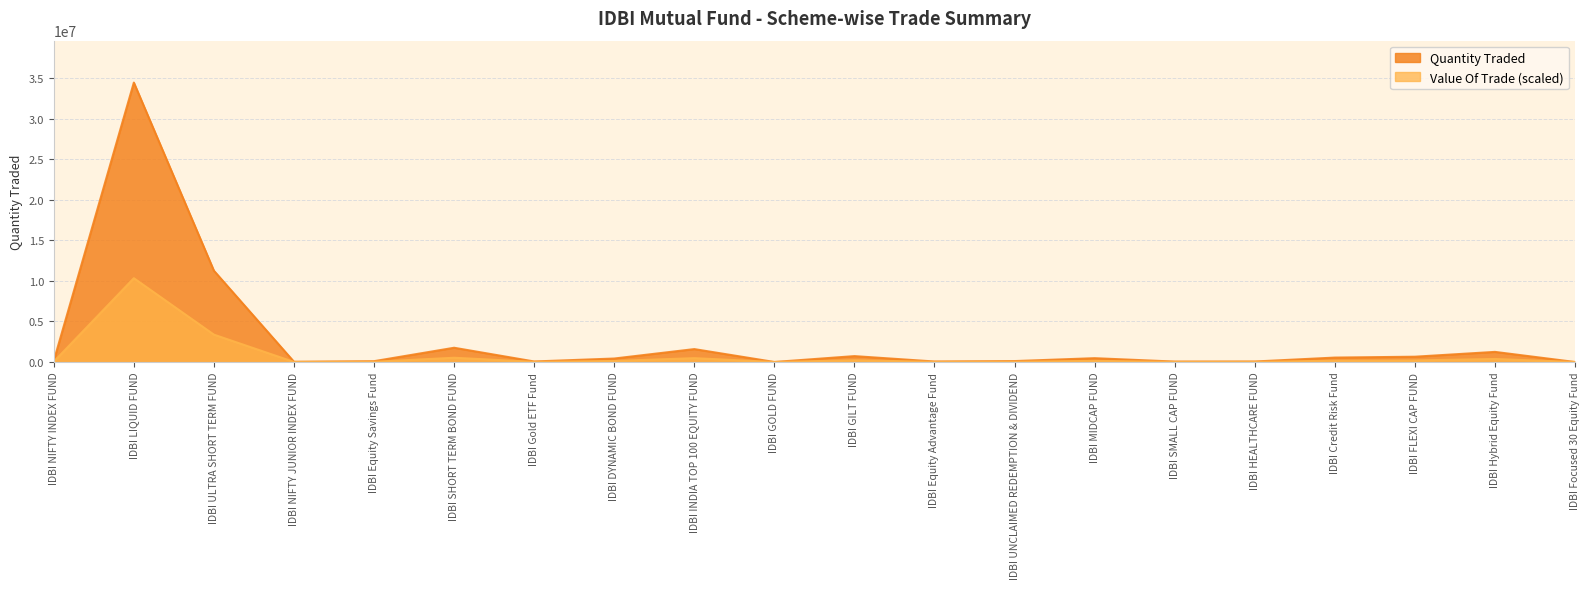

Is it true that Quantity Traded equals 31681.8 at IDBI NIFTY JUNIOR INDEX FUND?

True